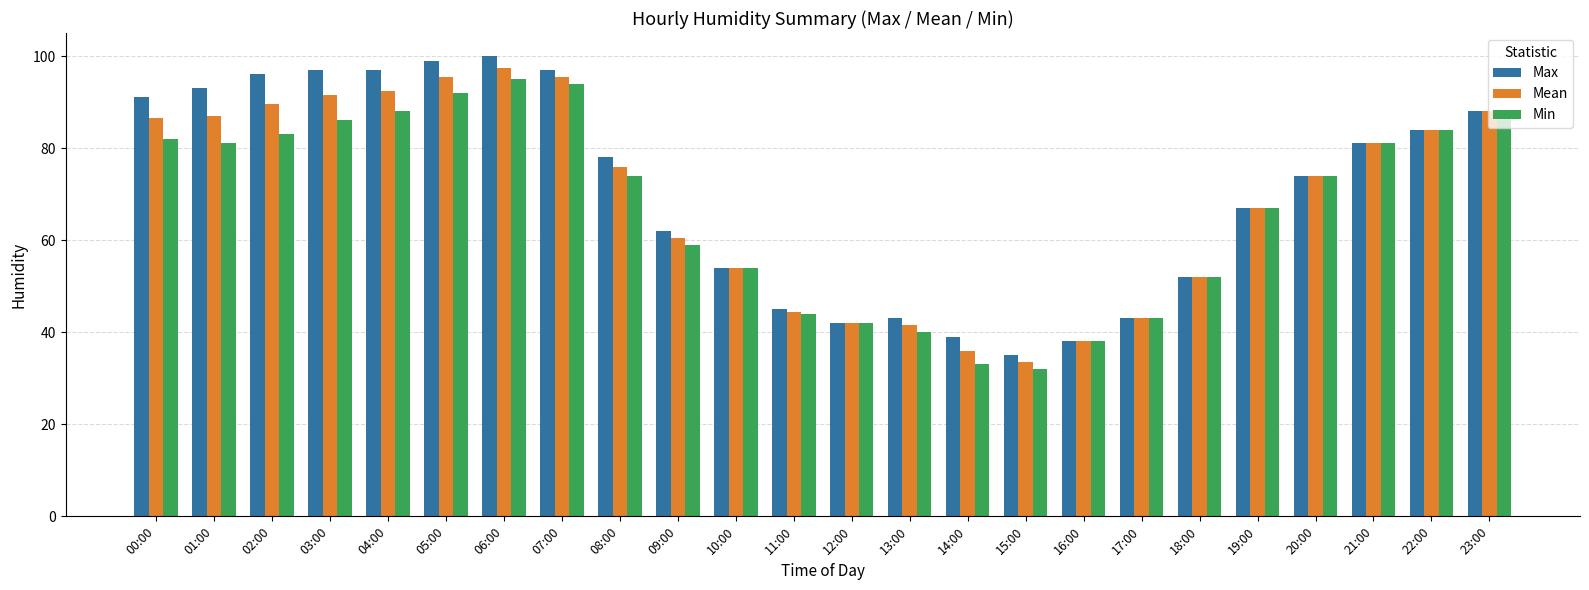

What is the value of the Min bar at the 3rd from the left?

83.0